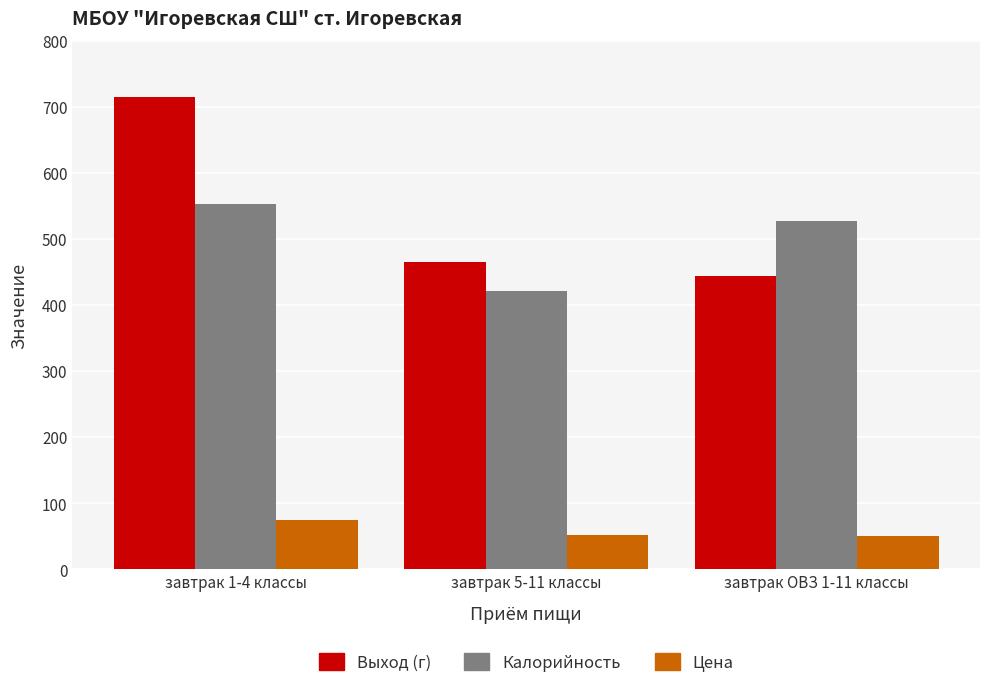

The value of Выход (г) at завтрак 5-11 классы is 465.0. True or false?

True